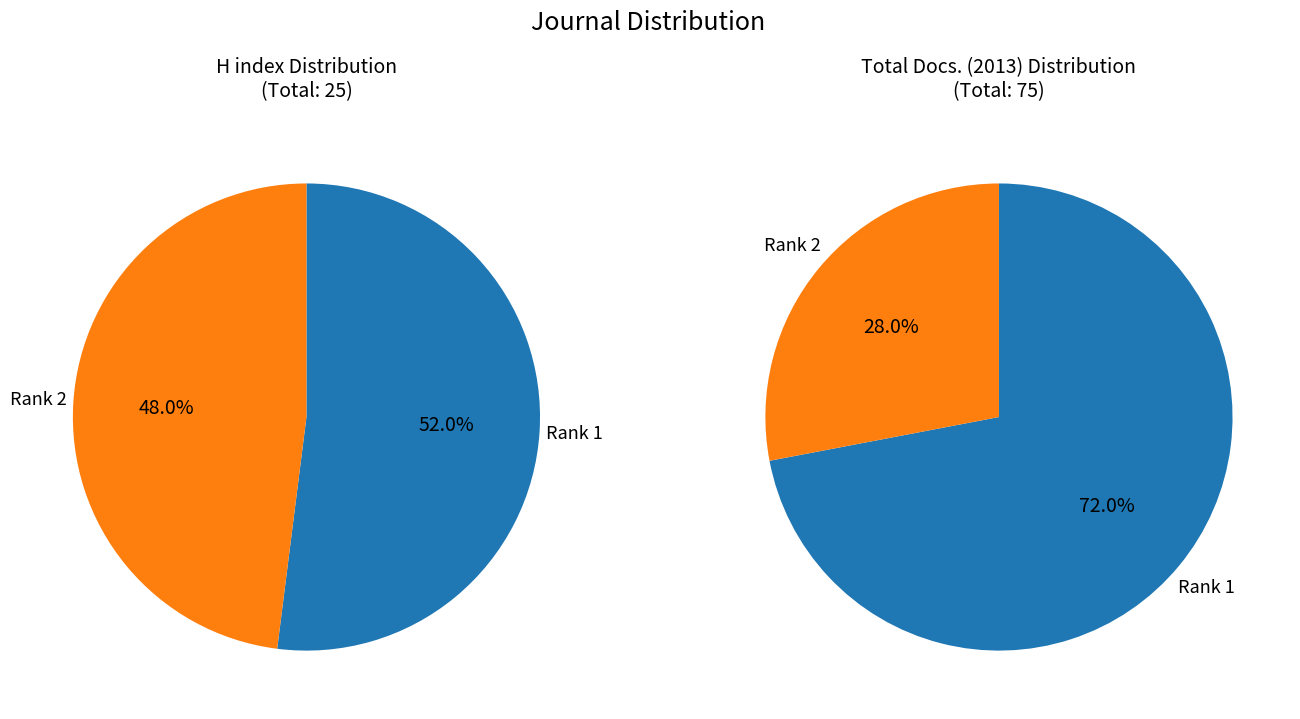

Which slice is the smallest?

Rank 2